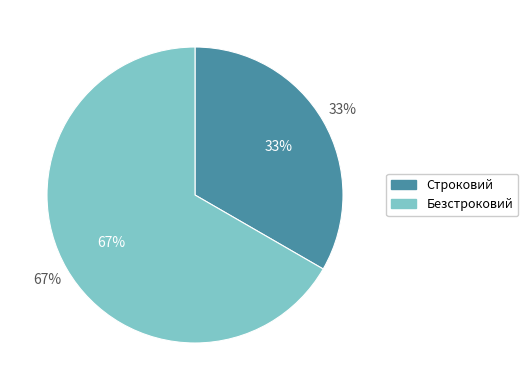

Count the number of slices in the pie.

2